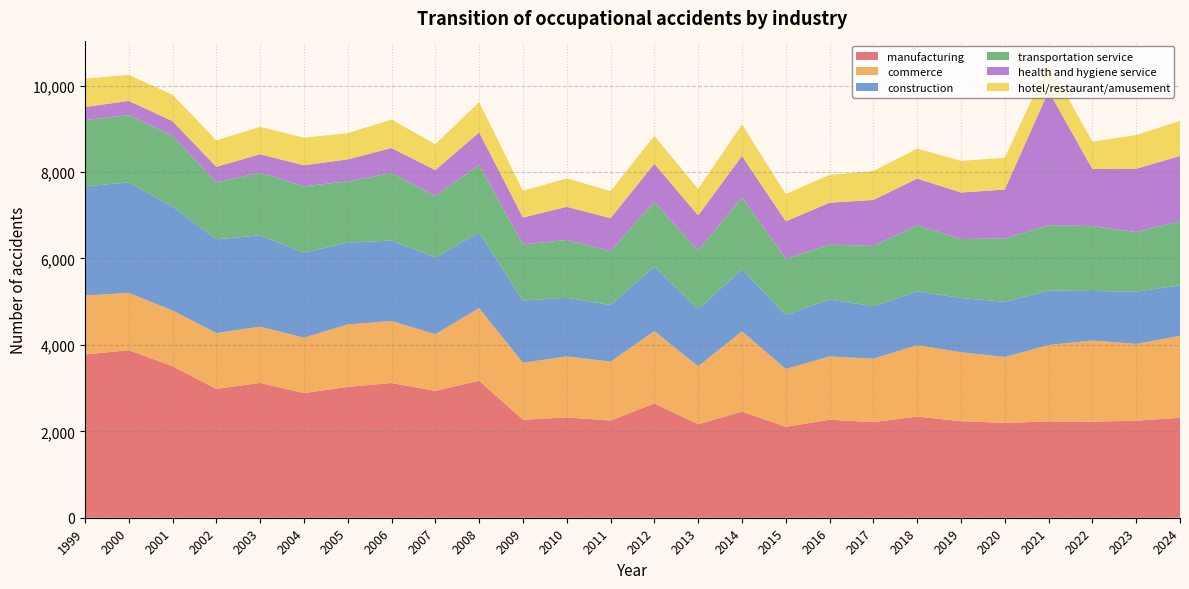

Reading left to right, transcribe all the data shown in this chart.

manufacturing: 3777	3878	3508	2981	3121	2883	3029	3118	2938	3171	2269	2321	2250	2647	2163	2457	2104	2269	2212	2340	2234	2194	2230	2223	2247	2312
commerce: 1366	1326	1290	1293	1301	1284	1445	1435	1309	1681	1317	1413	1363	1673	1343	1857	1340	1464	1470	1653	1597	1526	1767	1879	1776	1898
construction: 2529	2554	2401	2170	2115	1968	1894	1861	1776	1750	1440	1358	1310	1493	1317	1437	1245	1320	1213	1246	1254	1278	1262	1146	1210	1167
transportation service: 1530	1559	1641	1315	1447	1535	1416	1562	1422	1563	1299	1337	1247	1499	1357	1663	1303	1267	1394	1528	1365	1463	1512	1499	1379	1481
health and hygiene service: 304	330	338	363	428	486	510	580	600	753	624	767	762	881	816	957	868	971	1065	1084	1076	1135	3102	1325	1466	1514
hotel/restaurant/amusement: 657	602	612	611	635	639	606	657	600	699	616	656	629	645	613	730	630	645	670	692	732	734	642	631	778	812